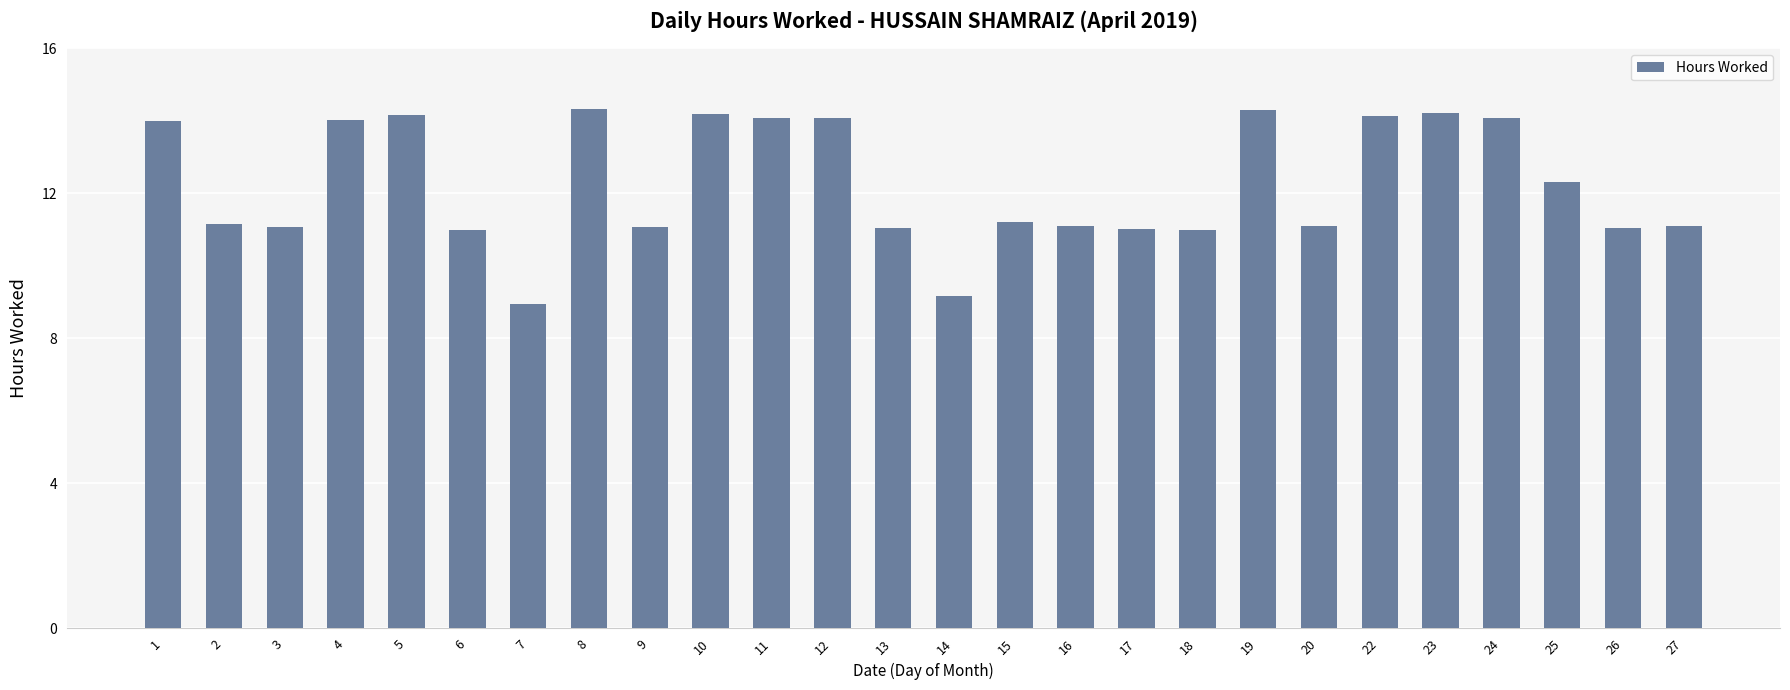

What is the difference between the maximum and minimum values?

5.4